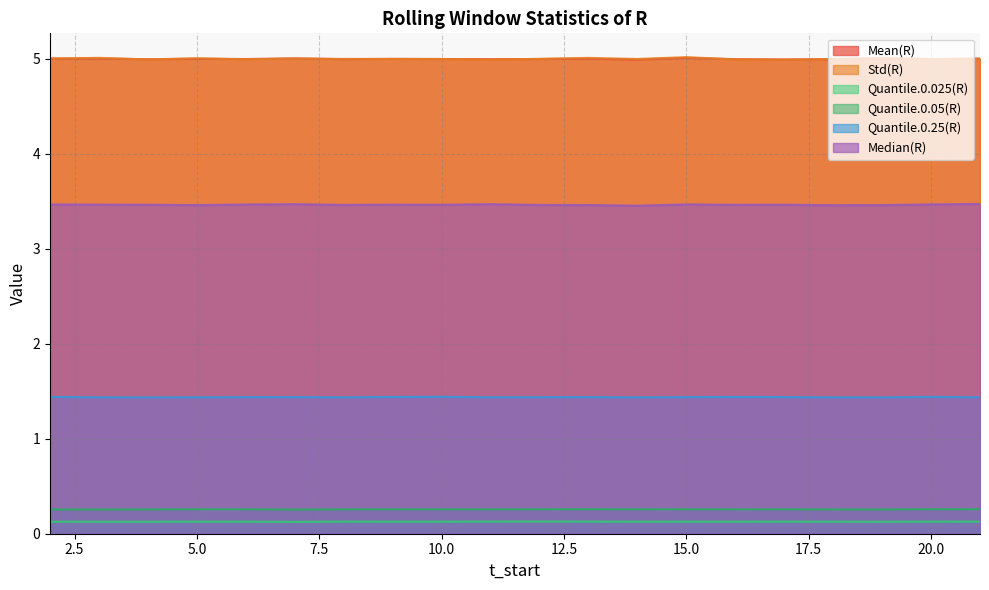

What is the approximate value of Quantile.0.25(R) at 18?

1.4